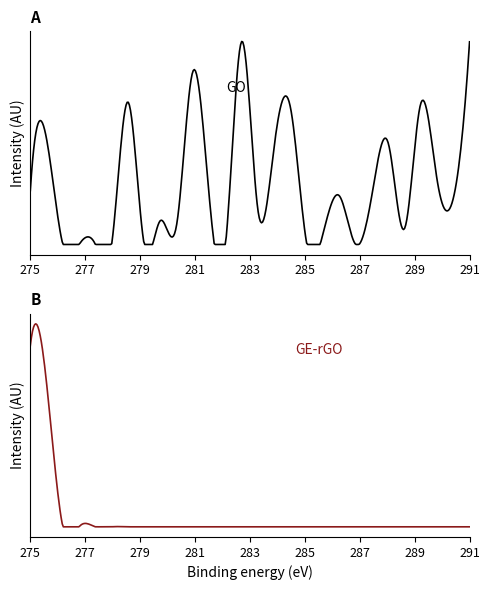

How many data points in GO are above 15?

14